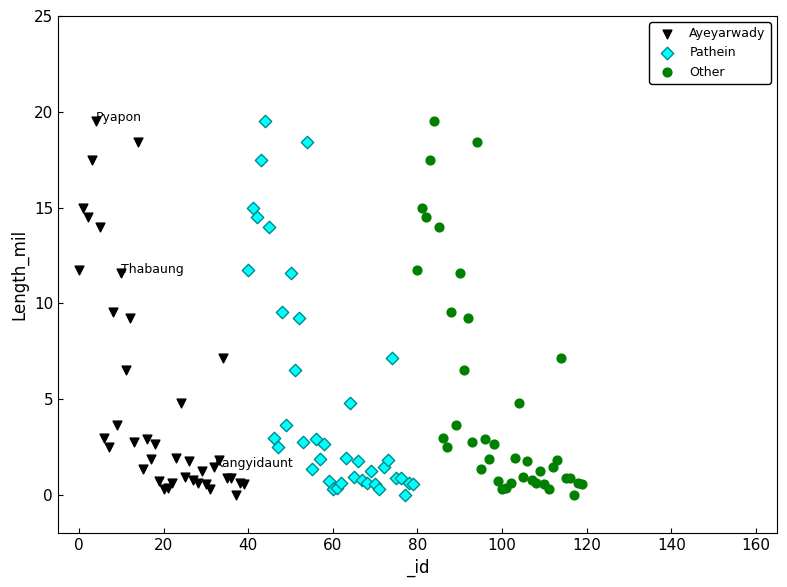

What are all the series names shown in the legend?

Ayeyarwady, Pathein, Other